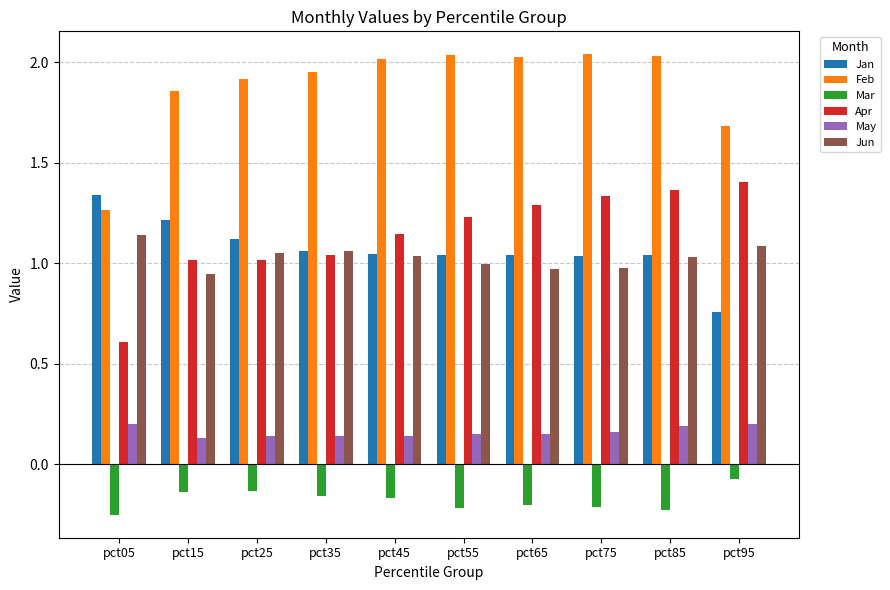

True or false: May has a value of 0.2 at pct55.

True